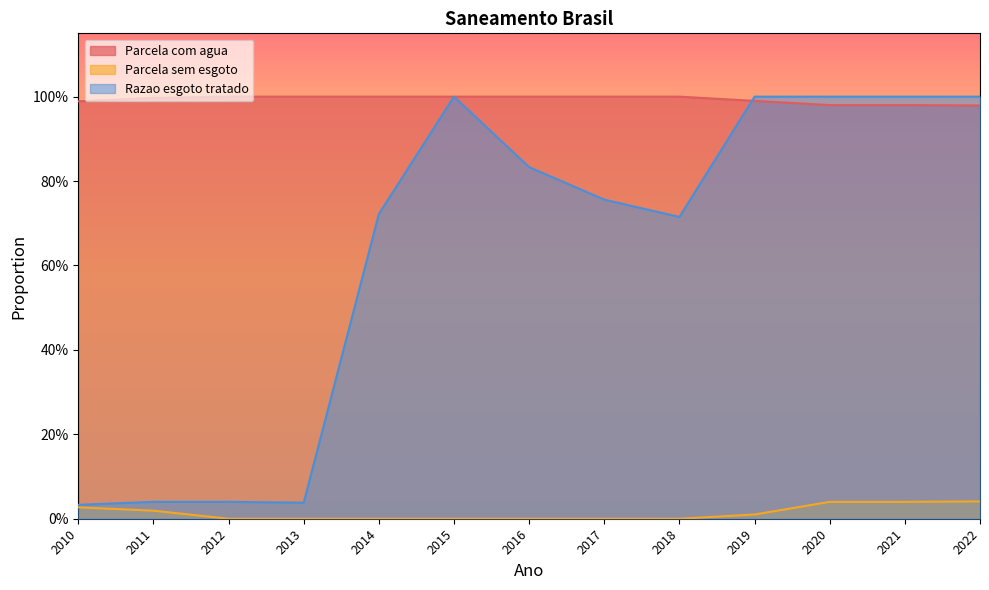

What is the total value across all series at 2010?

1.0